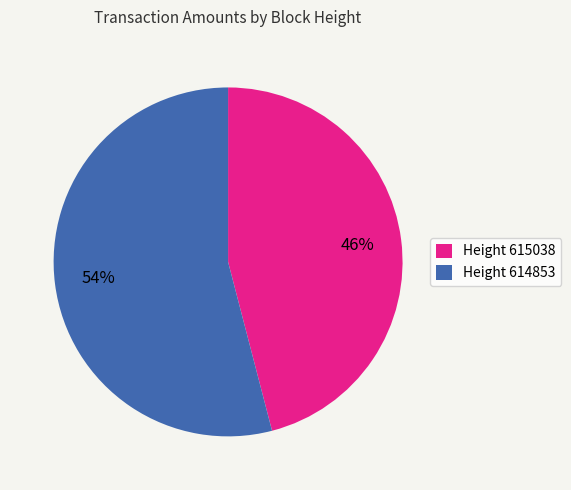

To the nearest percent, what percentage of the pie is Height 614853?

54%